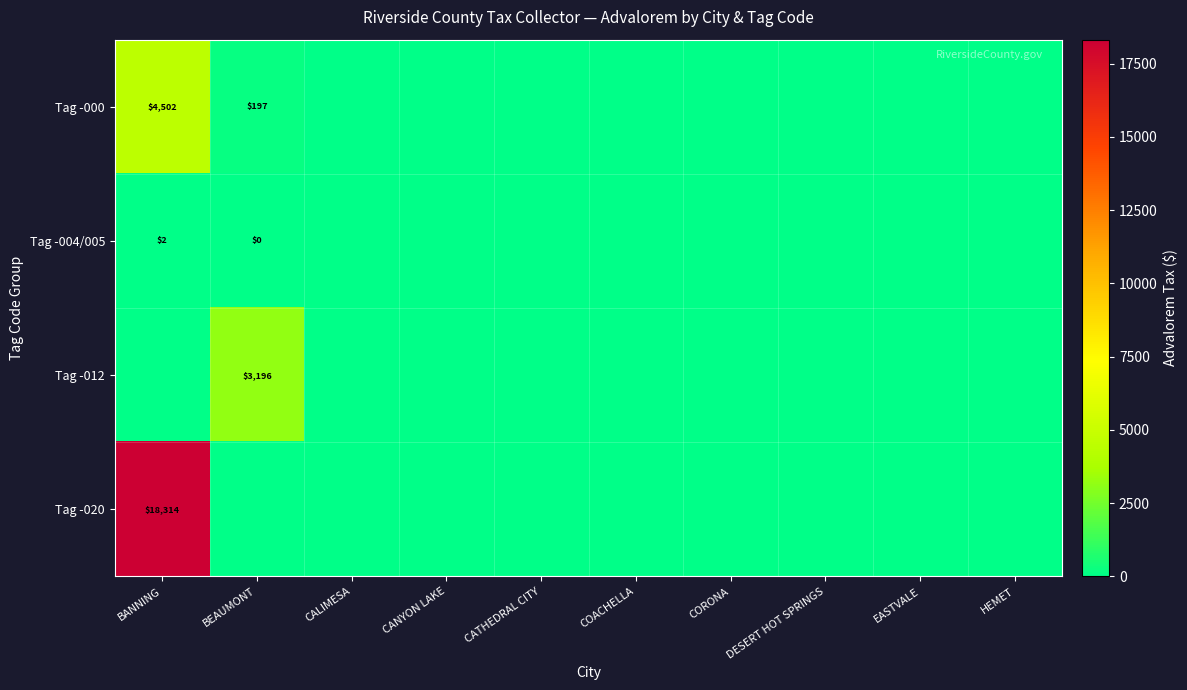

What is the maximum value shown in the chart?

18313.6